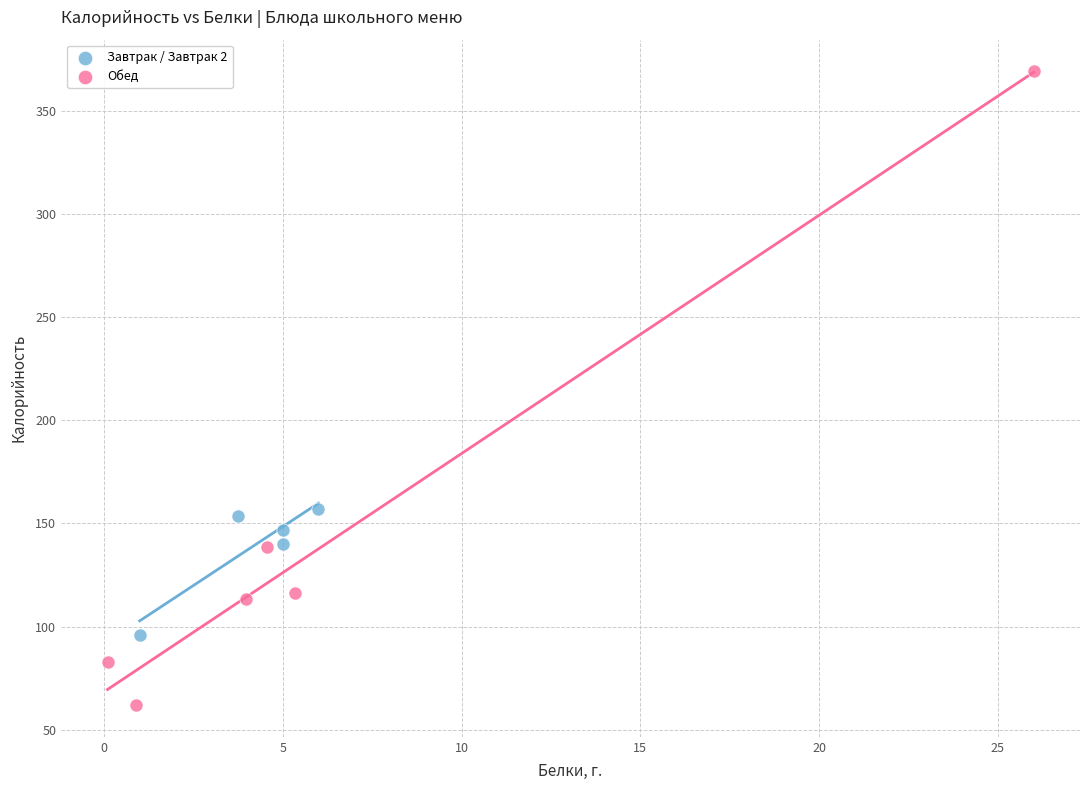

Which series contains the highest Y value?

Обед